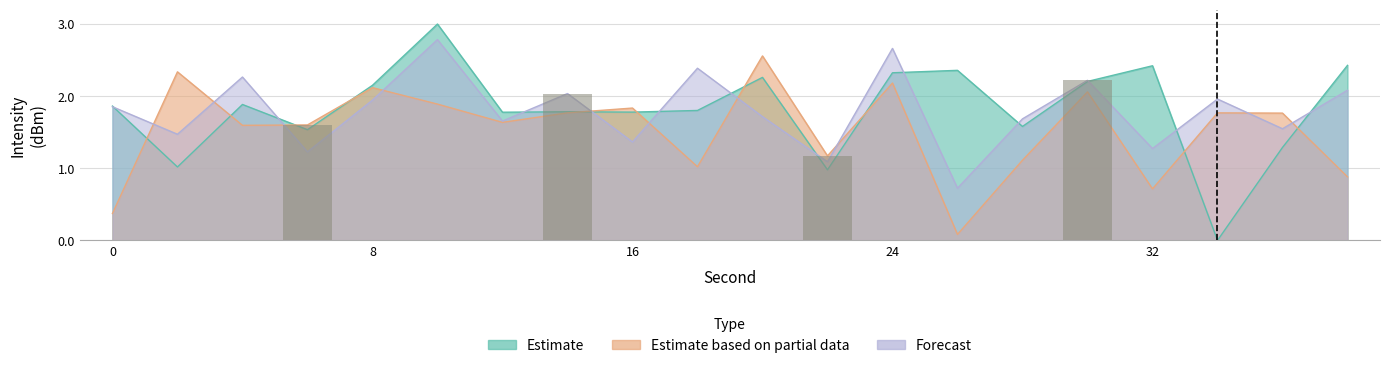

Is the value of Estimate at 38 greater than the value of Estimate based on partial data at 4?

Yes